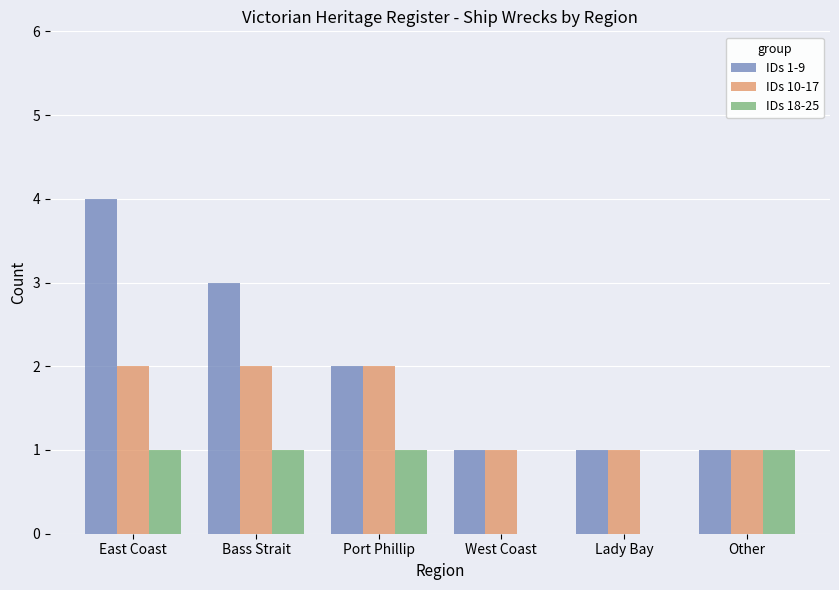

The IDs 10-17 series shows 2 at Bass Strait. True or false?

True